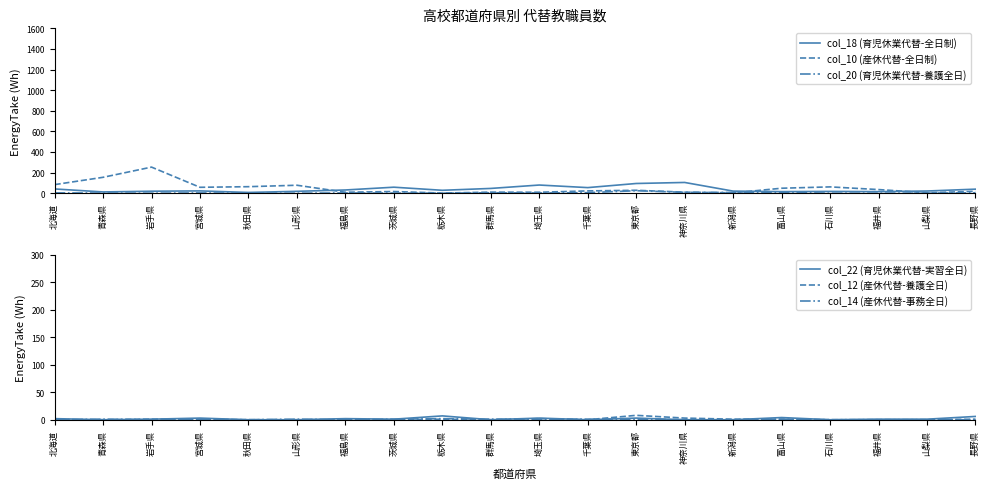

At which category does col_12 (産休代替-養護全日) reach its first local valley?

群馬県